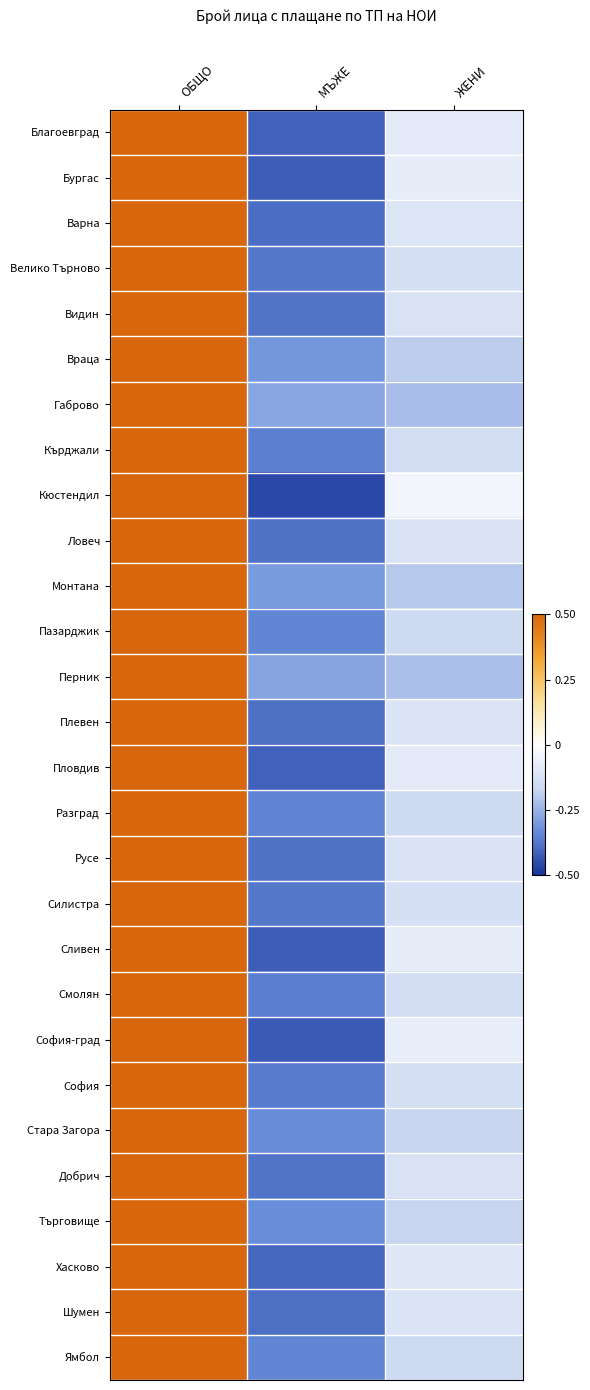

How many data points does each series have?

3